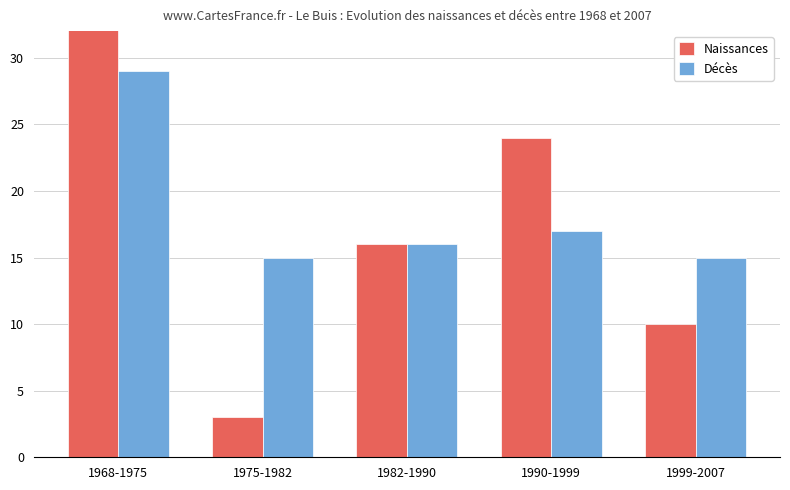

Read the Naissances value at 1968-1975.

181